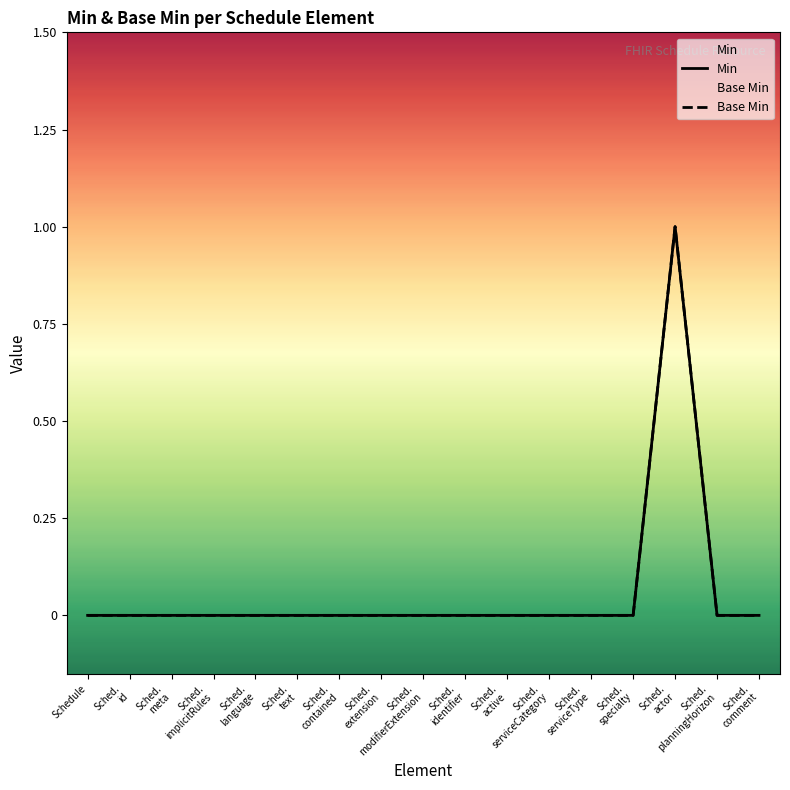

What is the sum of all Base Min values?

1